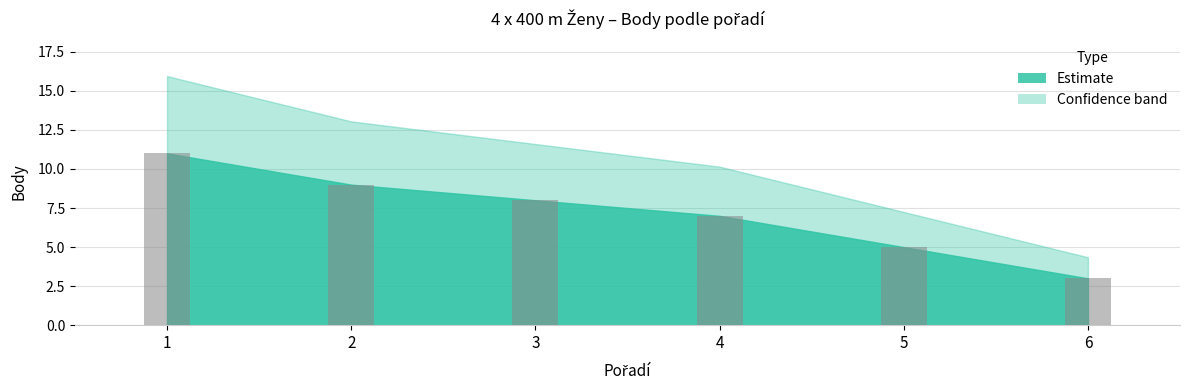

What is the value of the 6th bar from the left?

3